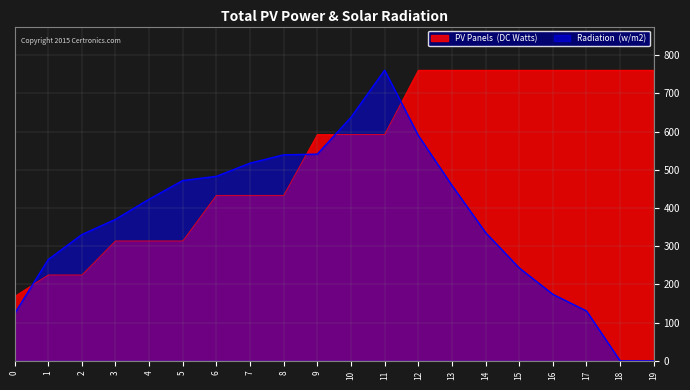

Rank the series by their average value, from highest to lowest.

PV Panels (DC Watts), Radiation (w/m2)